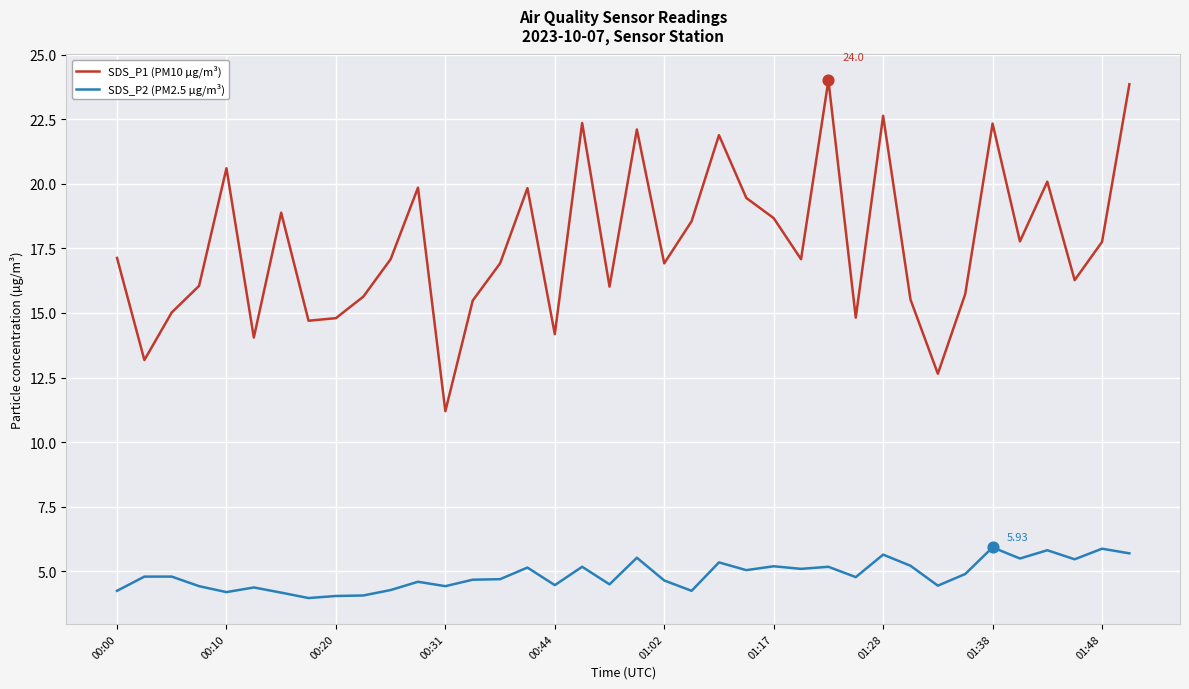

Which series has the largest total across all categories?

SDS_P1 (PM10 µg/m³)